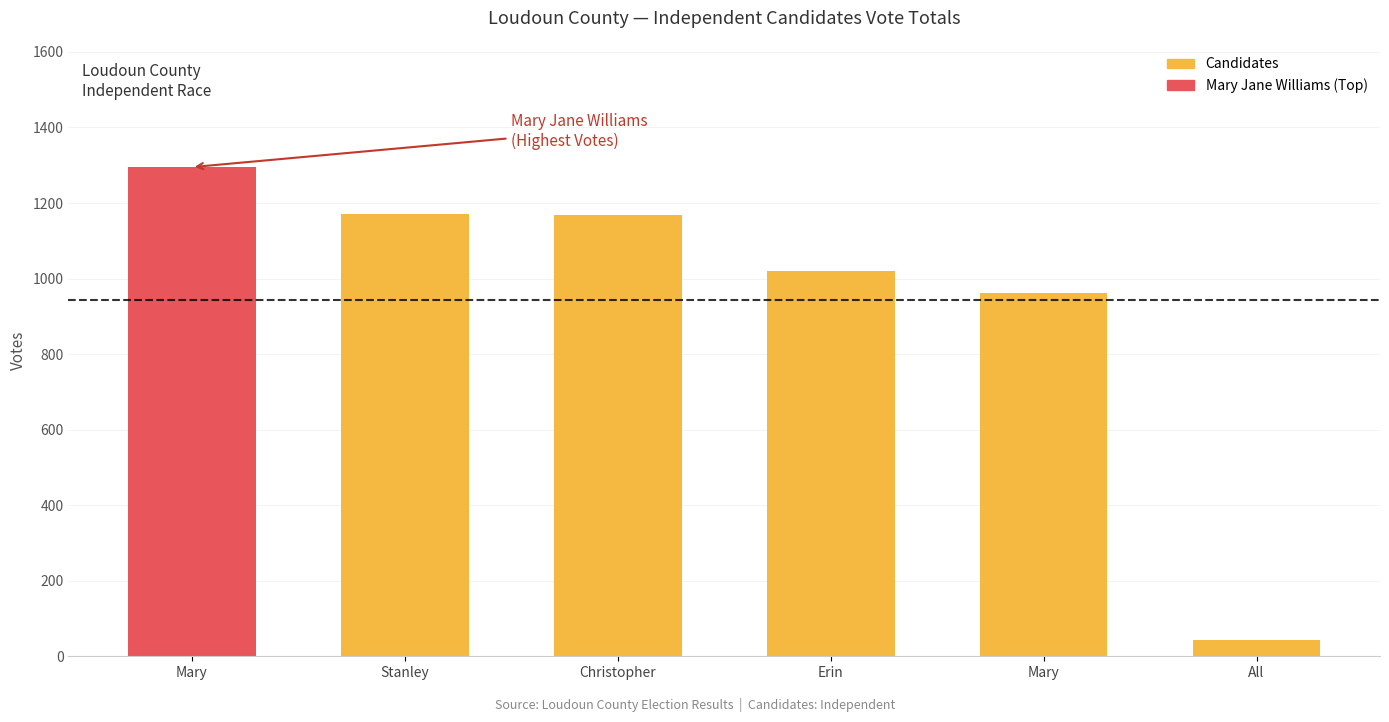

The chart shows a value of 44 at All. True or false?

True